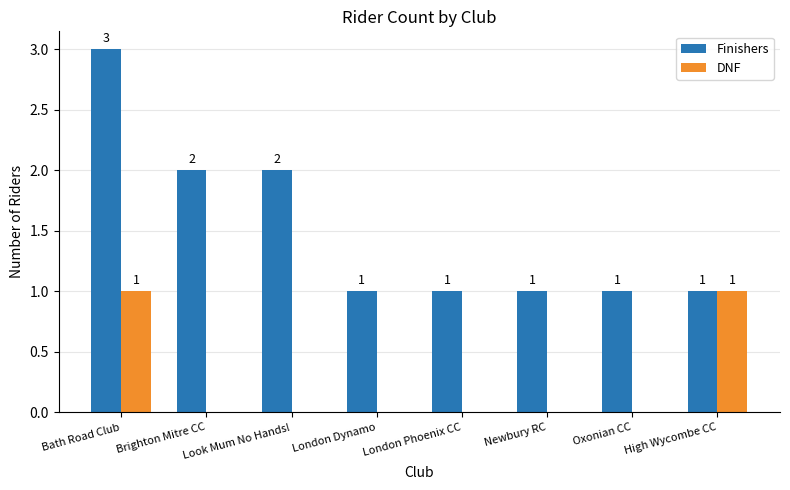

What is the sum of all Finishers values?

12